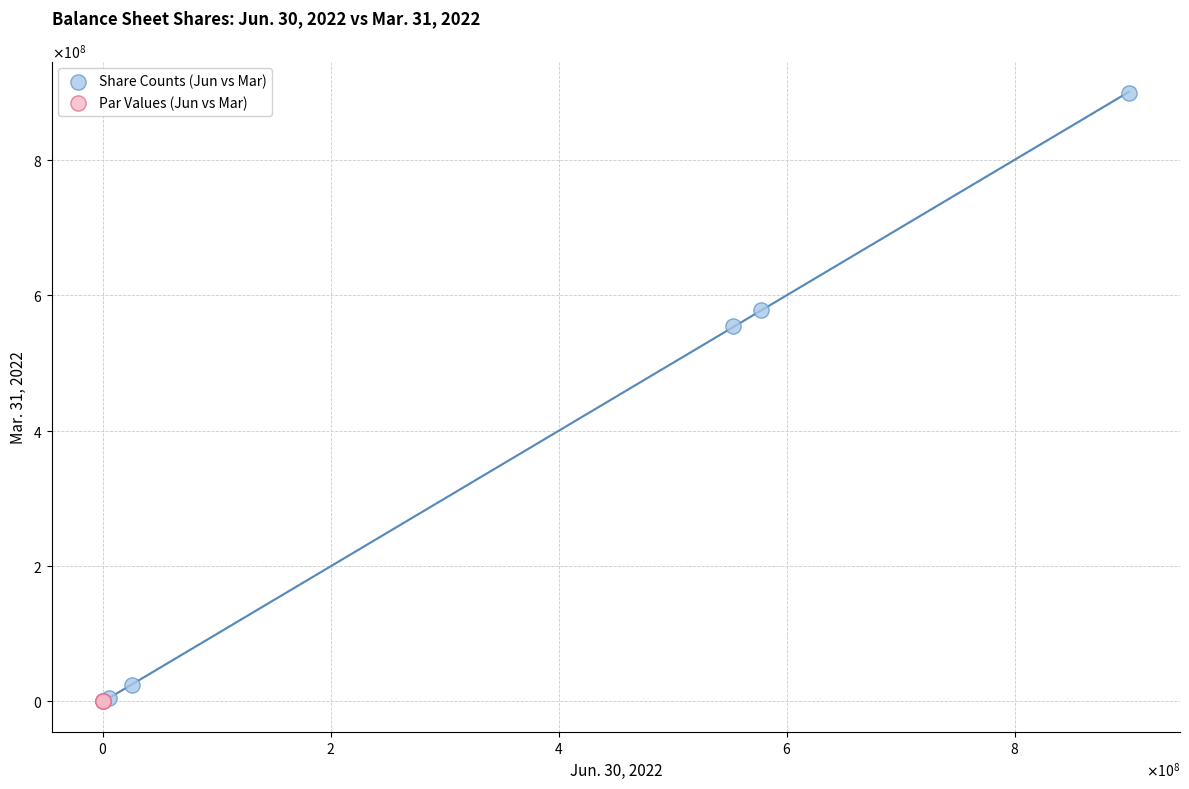

Which series reaches the maximum Y coordinate?

Share Counts (Jun vs Mar)